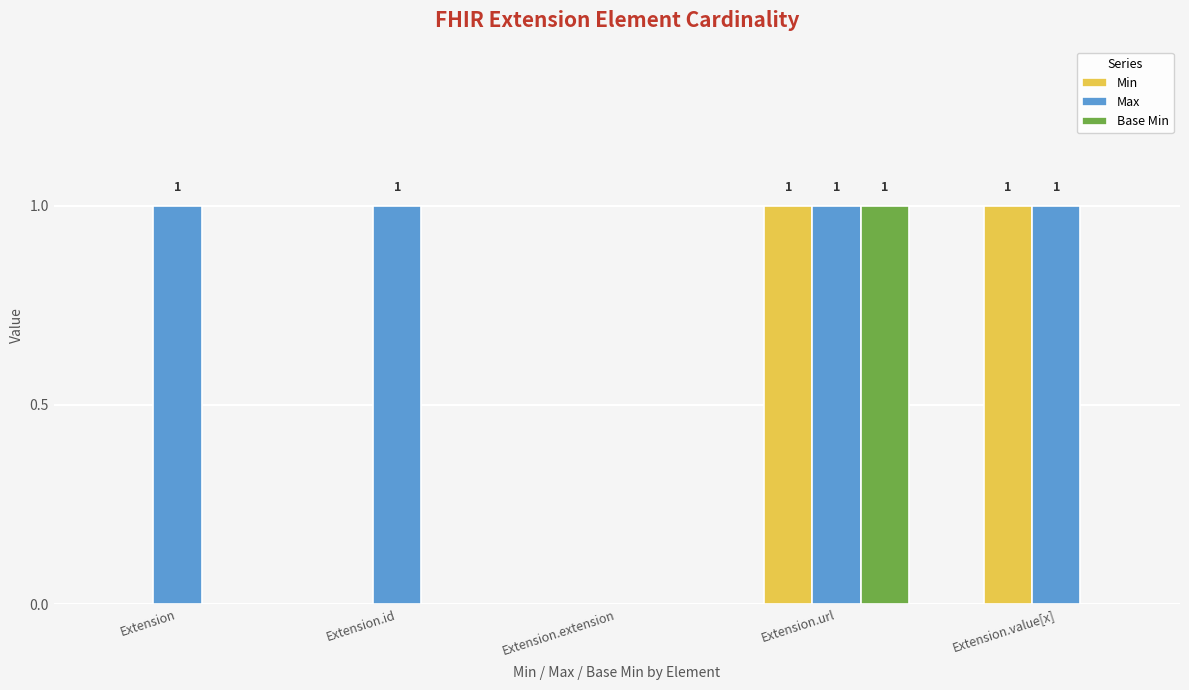

What is the greatest value displayed?

1